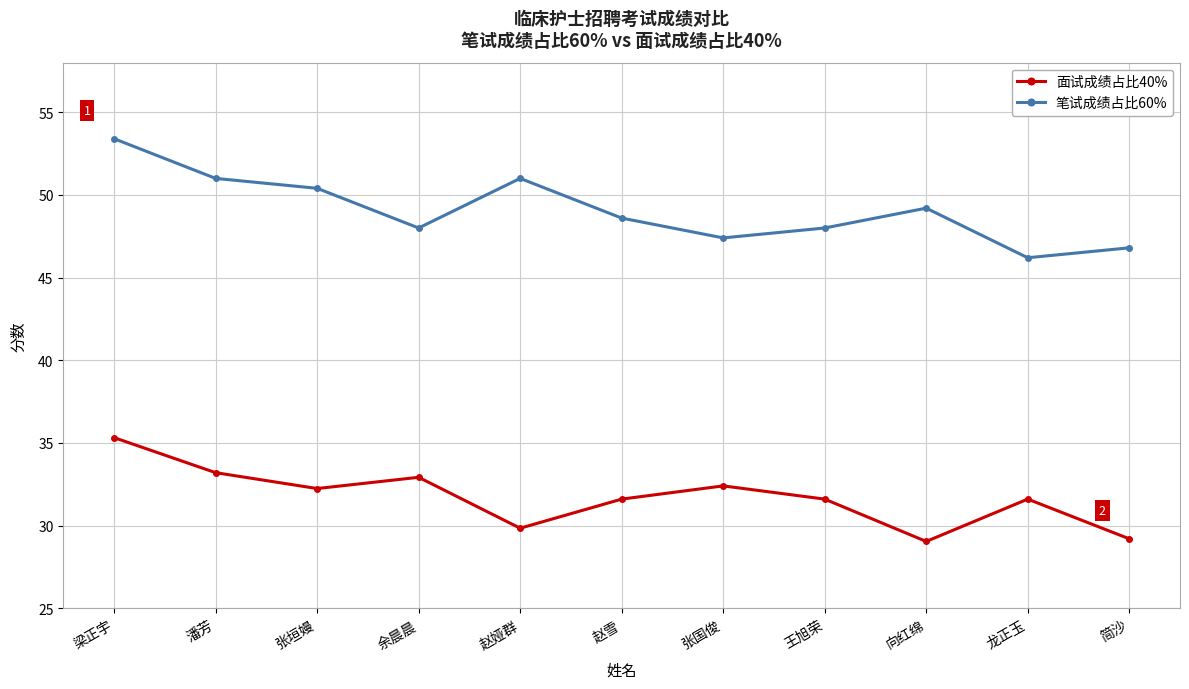

True or false: 面试成绩占比40% has more than 1 points higher than both neighbors.

True